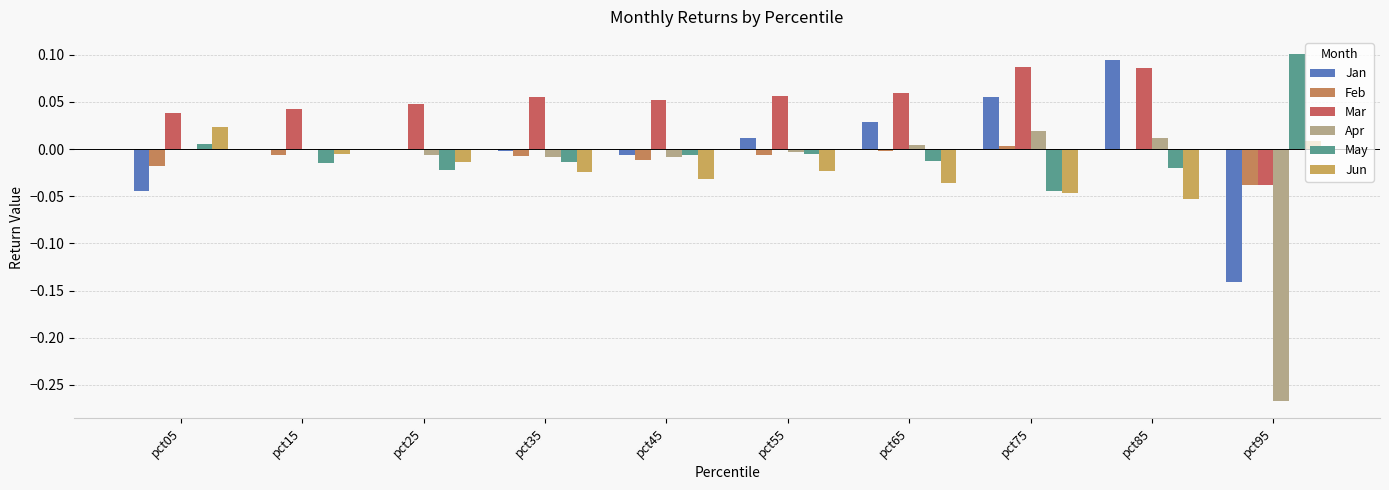

Which series changed the most between pct15 and pct55?

Jun